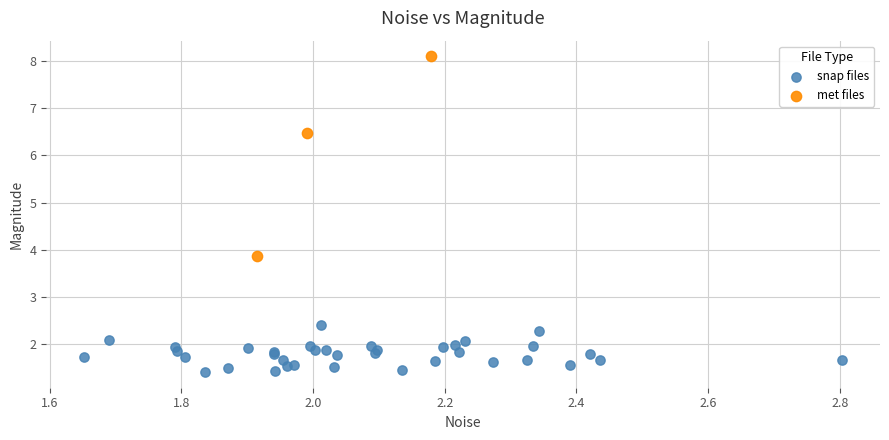

Which series has the largest Y range (max minus min)?

met files